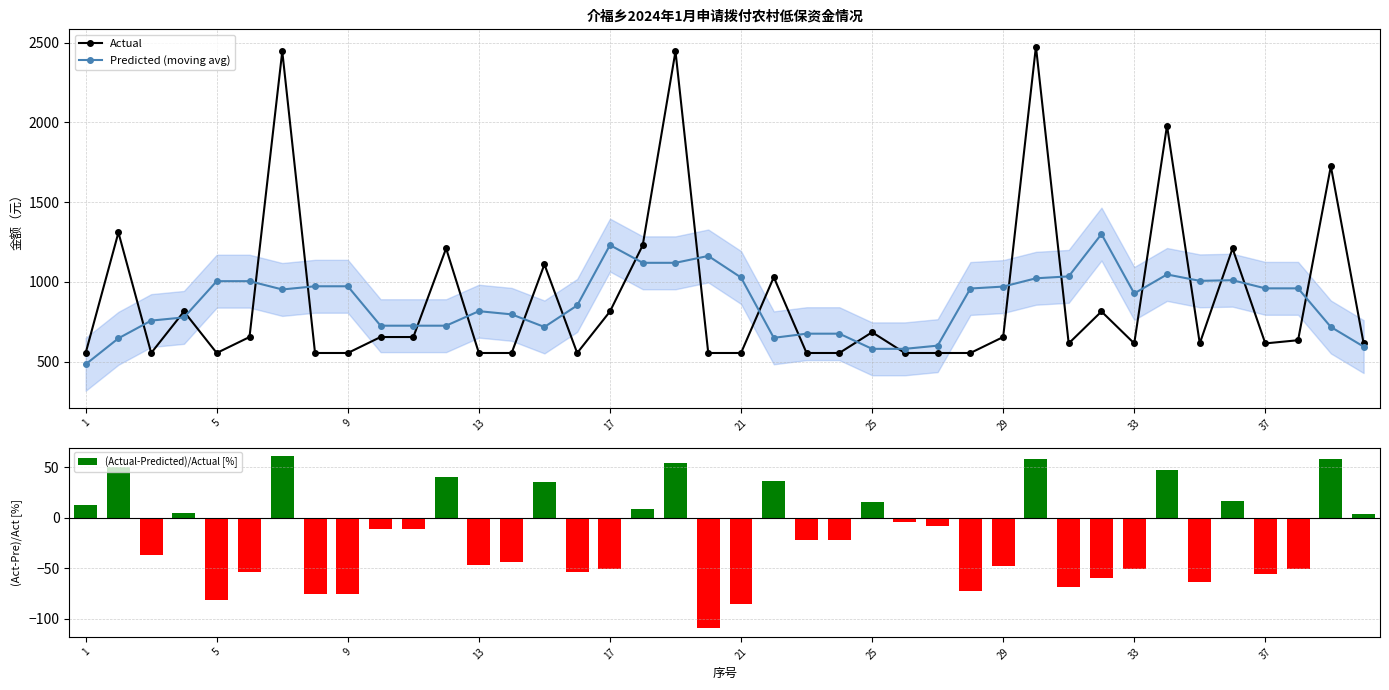

What is the difference between the maximum and minimum values in the (Actual-Predicted)/Actual [%] series?

170.6